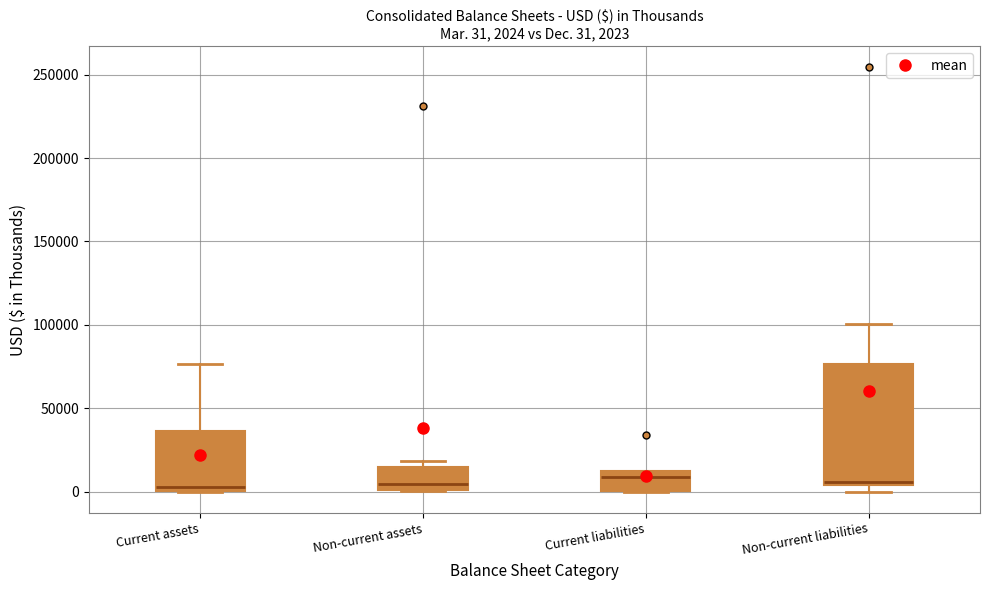

Which box is the tallest, from its lower edge to its upper edge?

Non-current liabilities